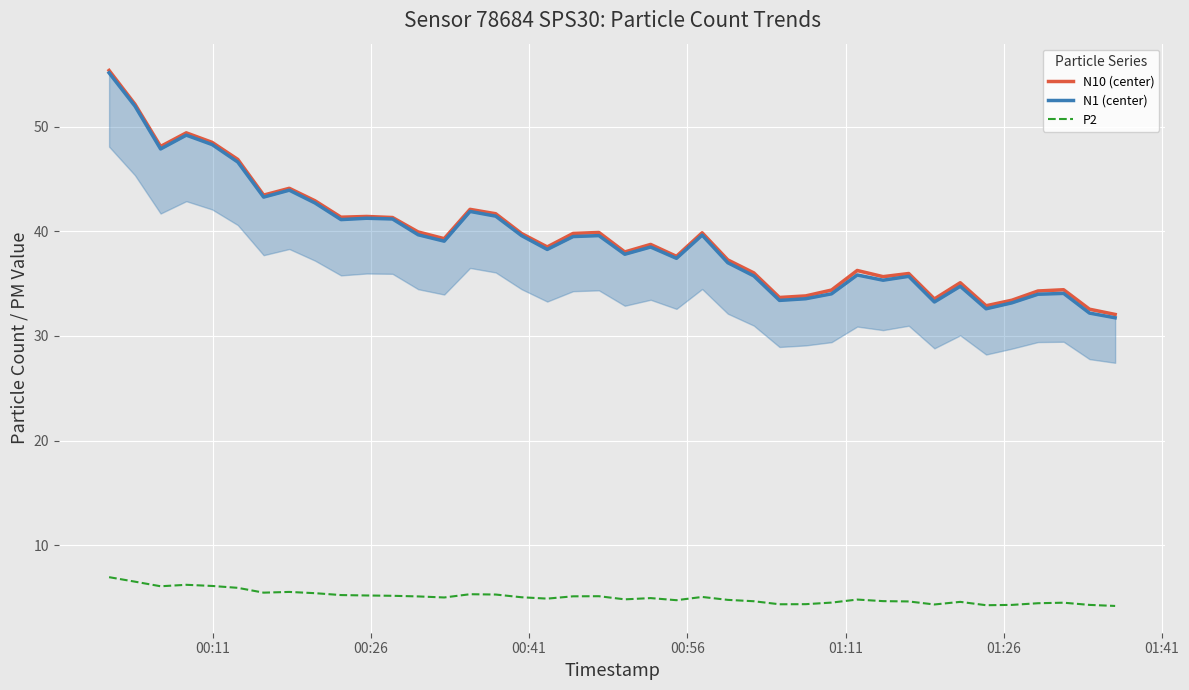

What is the maximum value for P2?

7.0